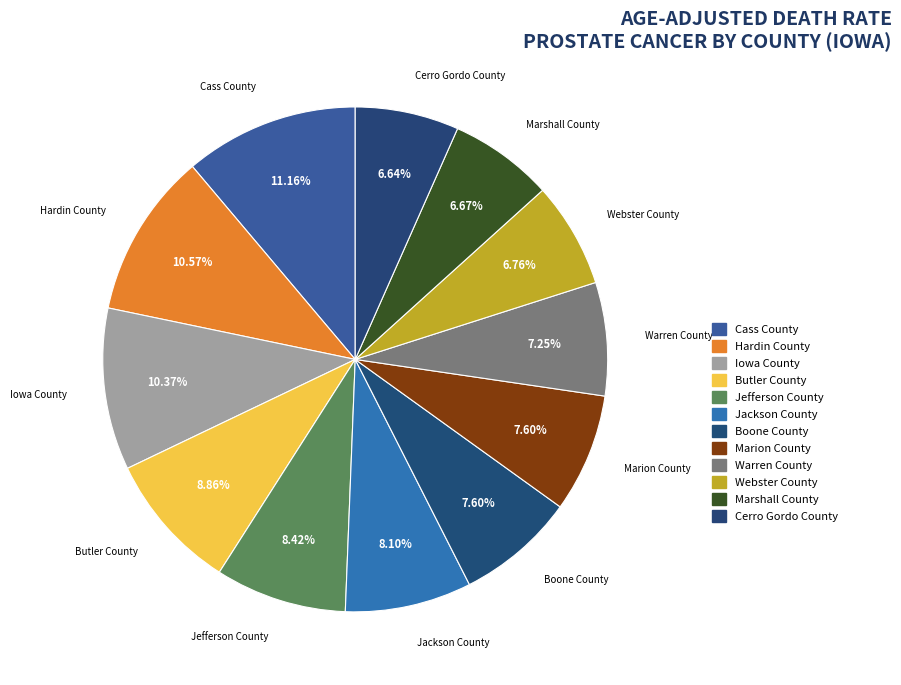

Count the number of slices in the pie.

12